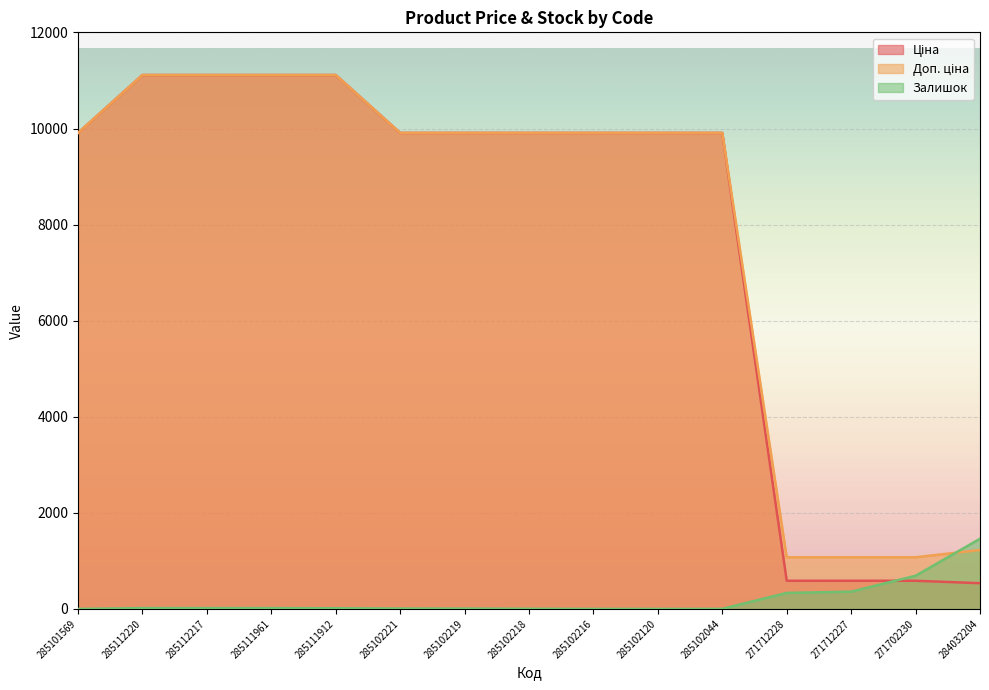

Is it true that Залишок equals 11.7 at 285102219?

False